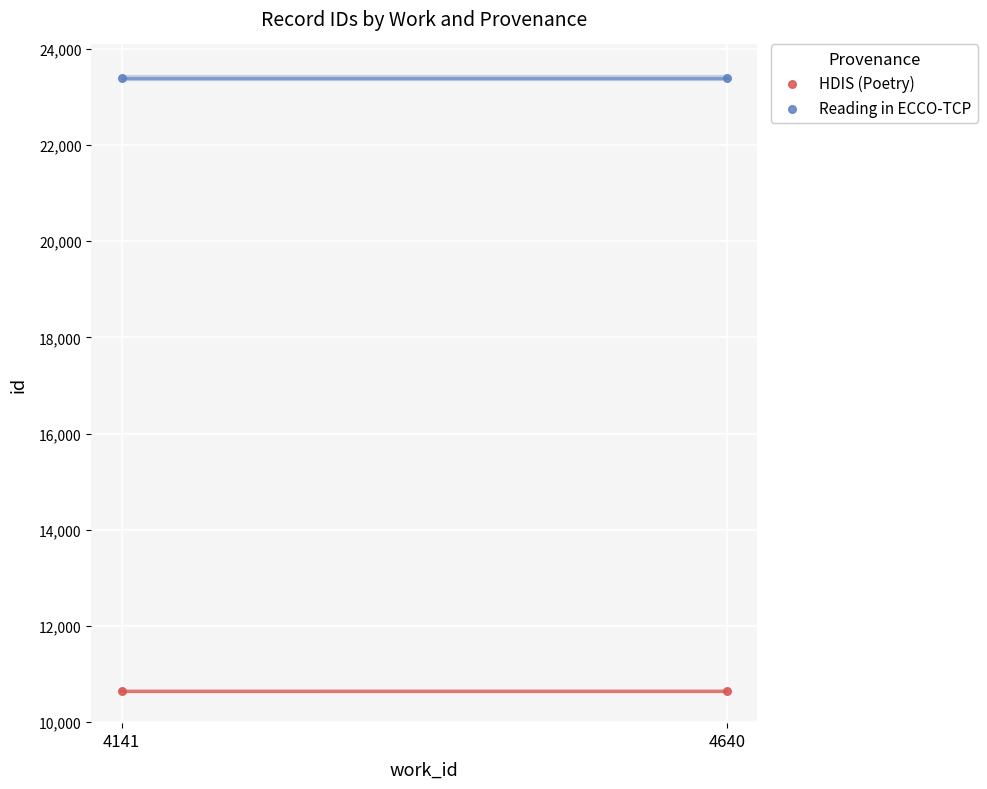

Across all data points, what is the average Y value?

17022